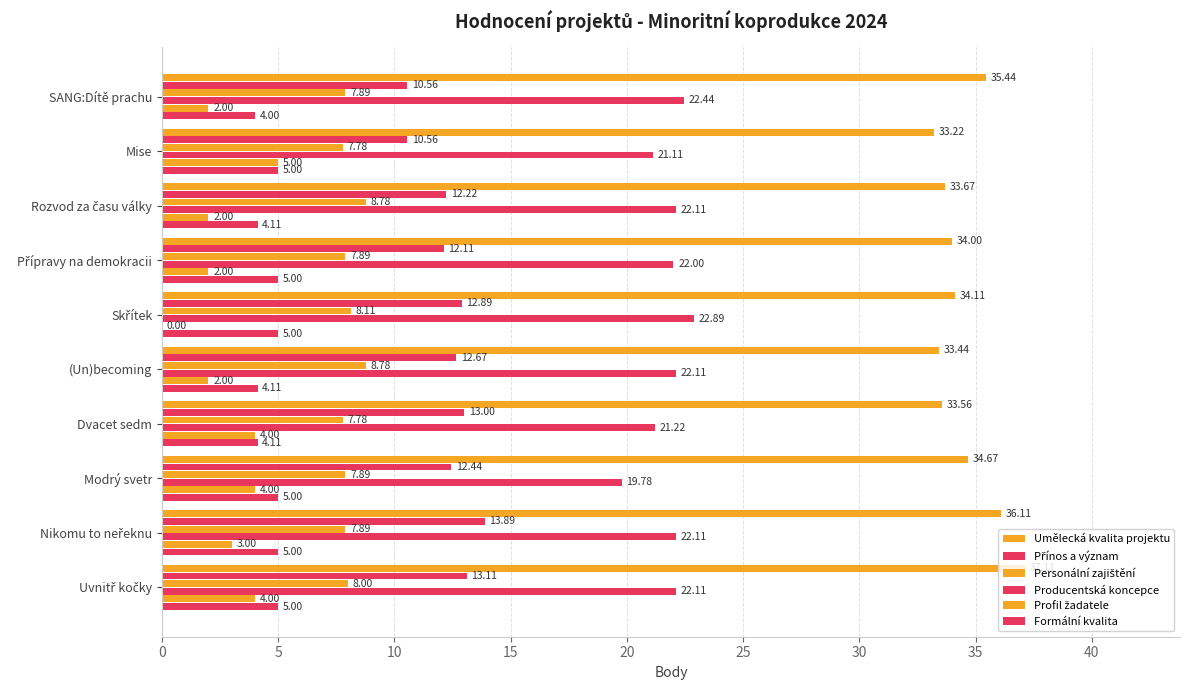

Count the number of data series in this chart.

6